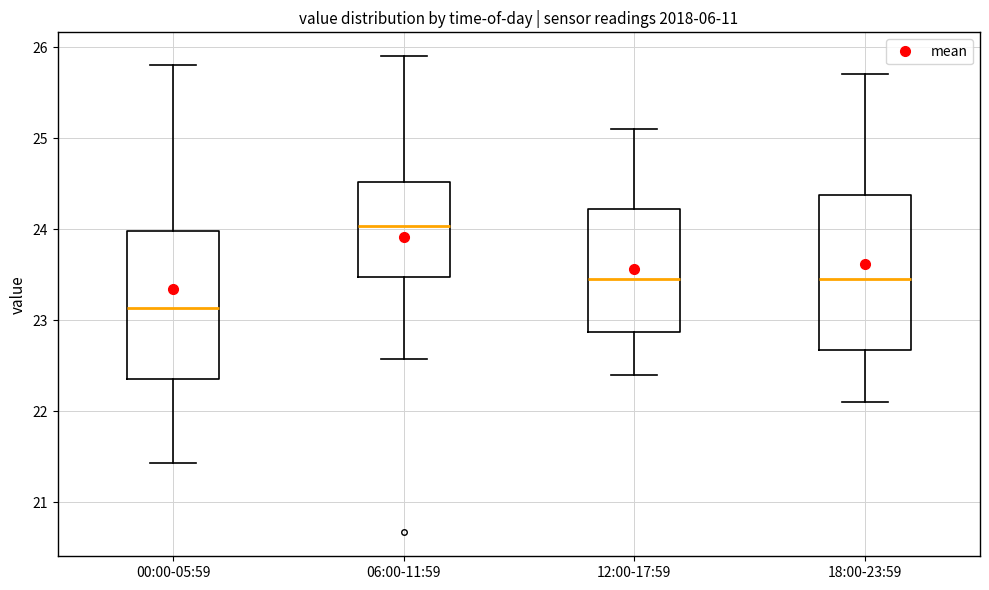

Reading left to right, transcribe this box plot: for each box, give where its median line is, the range the box spans, and where its two whiskers end, as read against the y-axis. The values are not printed on the chart, so give them approximately, as read against the axis.

00:00-05:59: median 23.1, box 22.4 to 24.0, whiskers 21.4 to 25.8
06:00-11:59: median 24.0, box 23.5 to 24.5, whiskers 22.6 to 25.9
12:00-17:59: median 23.5, box 22.9 to 24.2, whiskers 22.4 to 25.1
18:00-23:59: median 23.5, box 22.7 to 24.4, whiskers 22.1 to 25.7